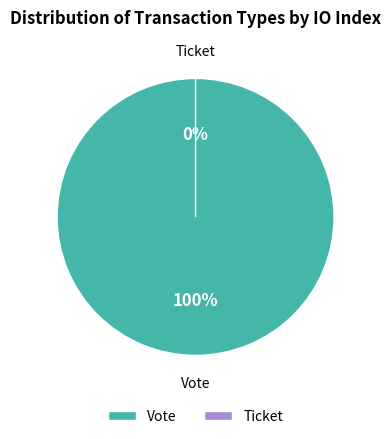

Count the number of slices in the pie.

2